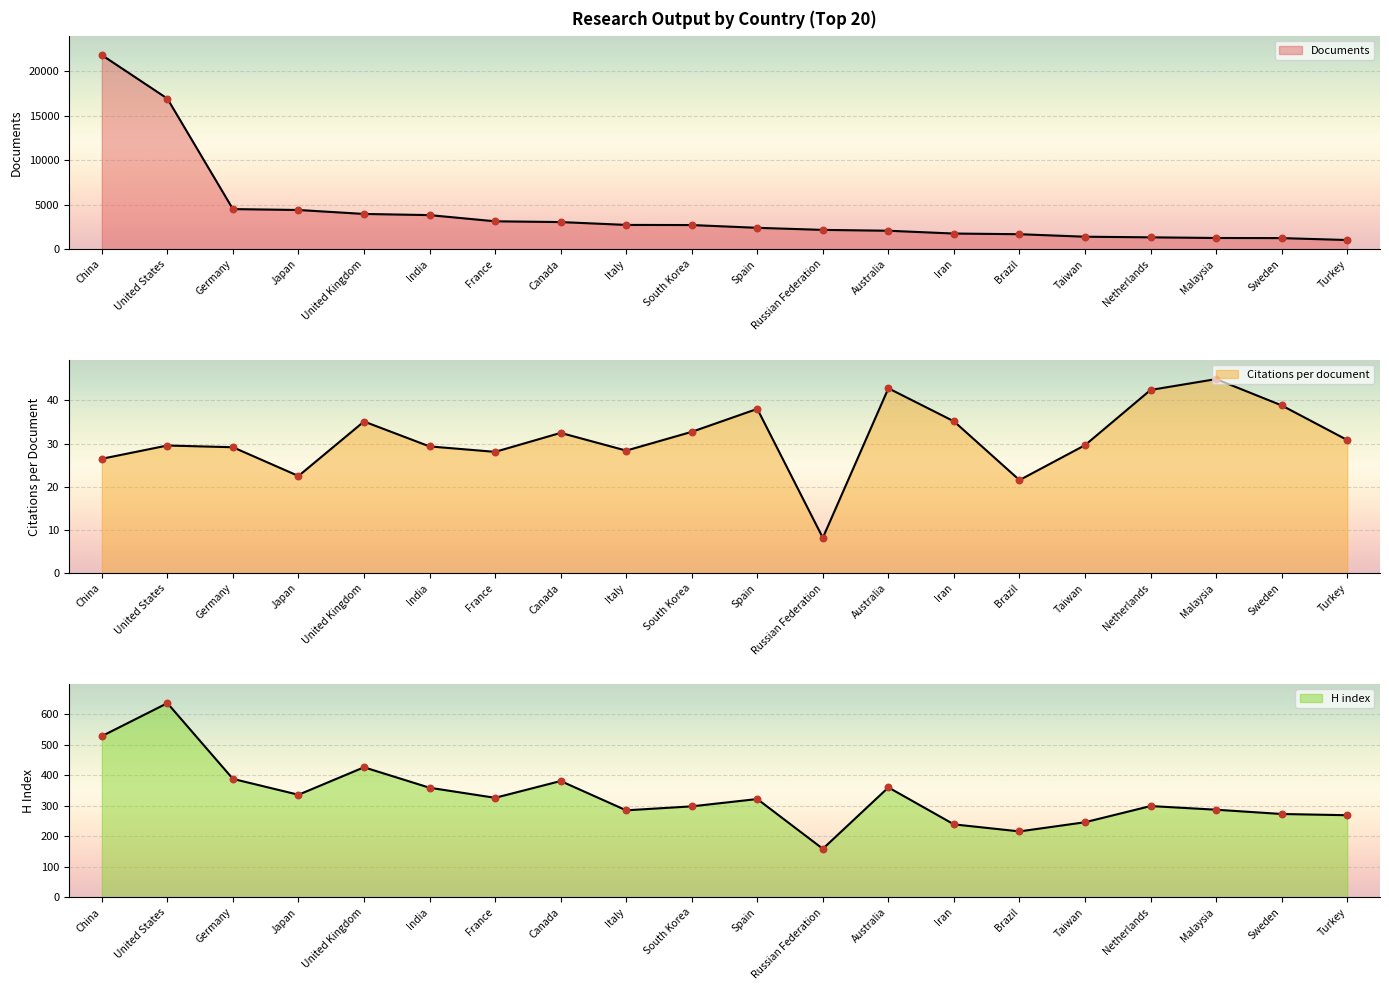

At which category is the sum across all series the highest?

China